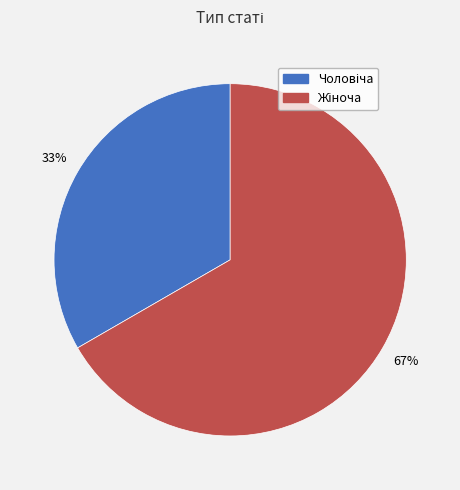

Is there a majority slice in this chart?

Yes